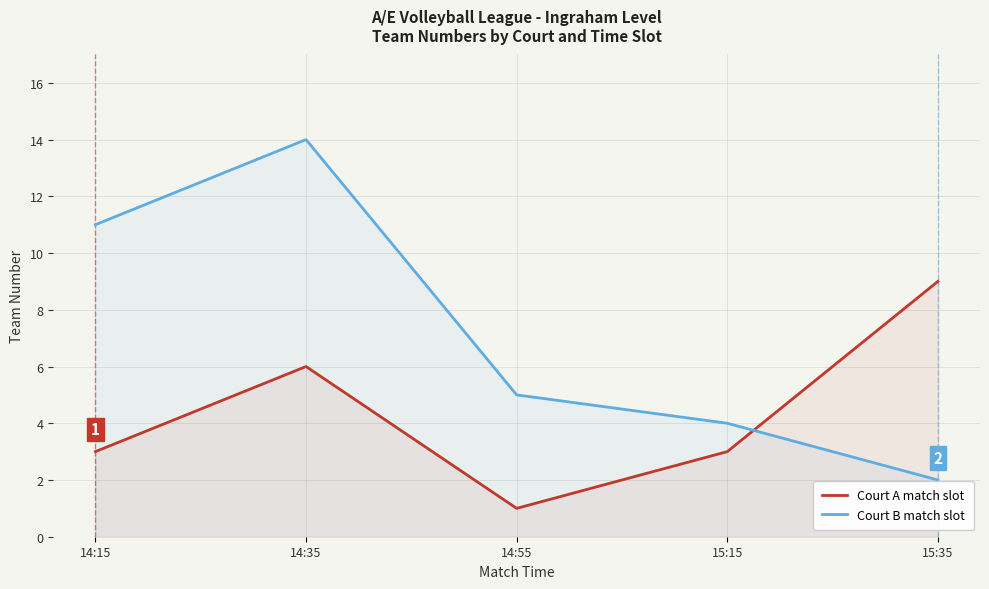

What is the lowest value of the Court B match slot series?

2